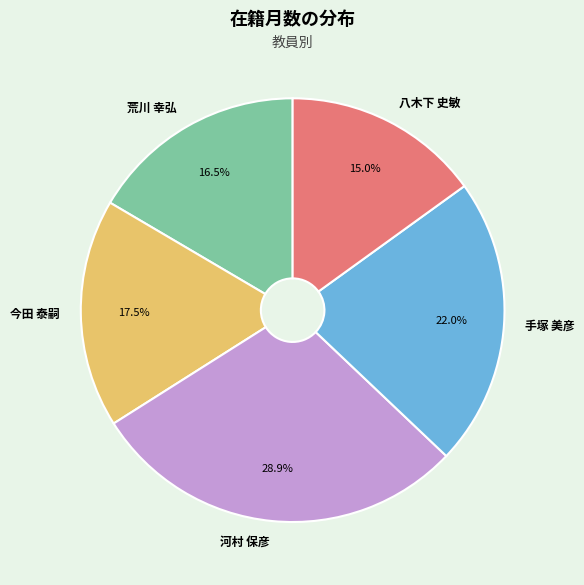

True or false: 河村 保彦 accounts for 29% of the total.

True